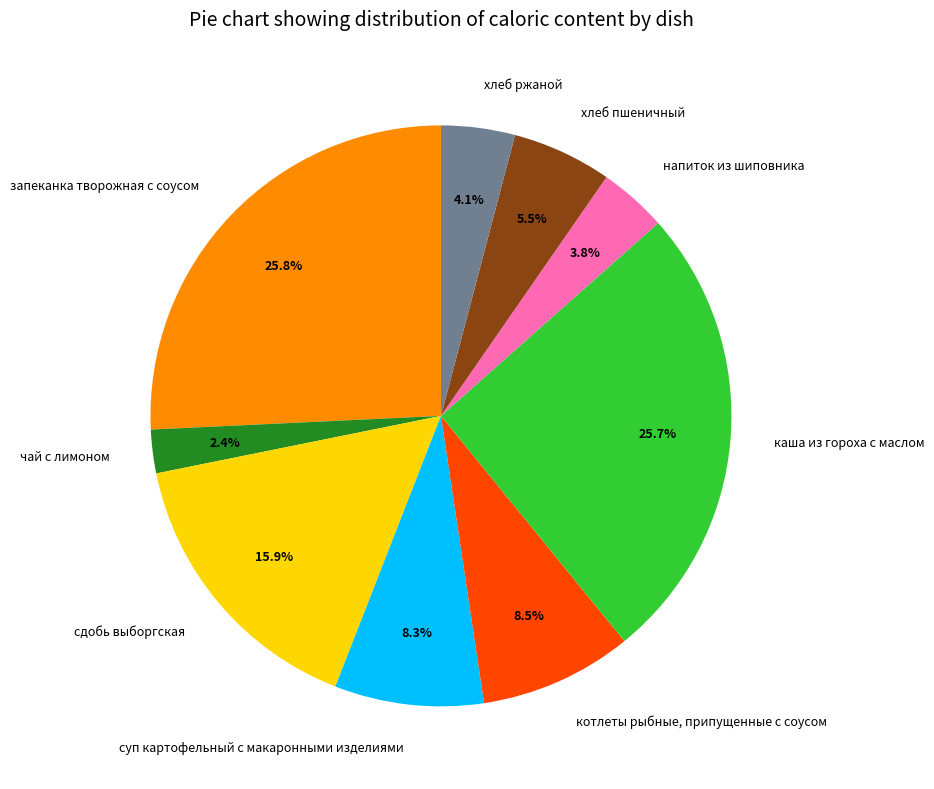

How many slices are in this pie chart?

9